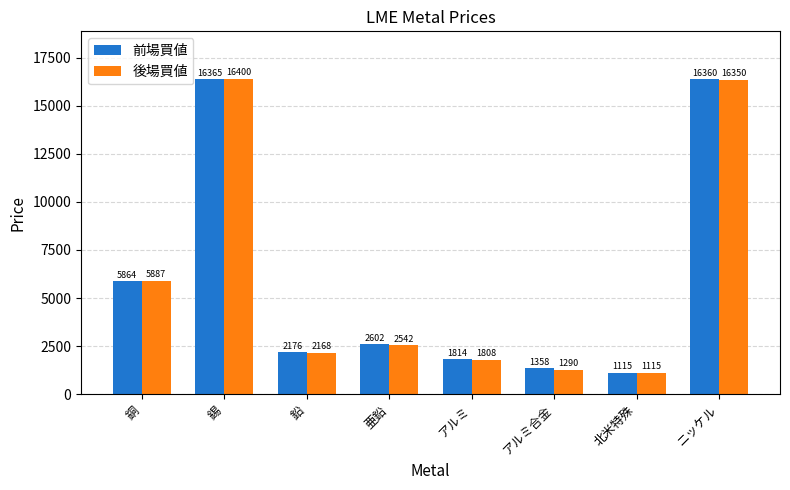

Where does the 前場買値 series first go above 2602?

銅